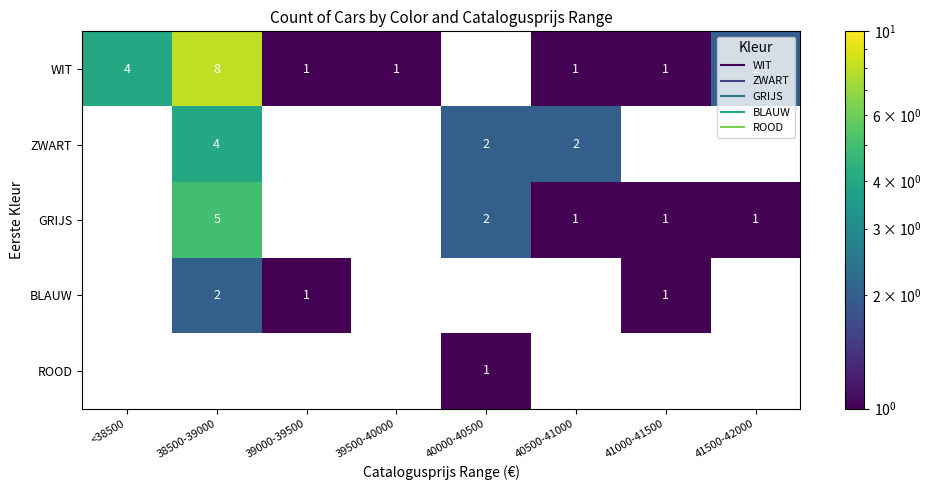

Which has a higher value, <38500 or 41500-42000?

<38500